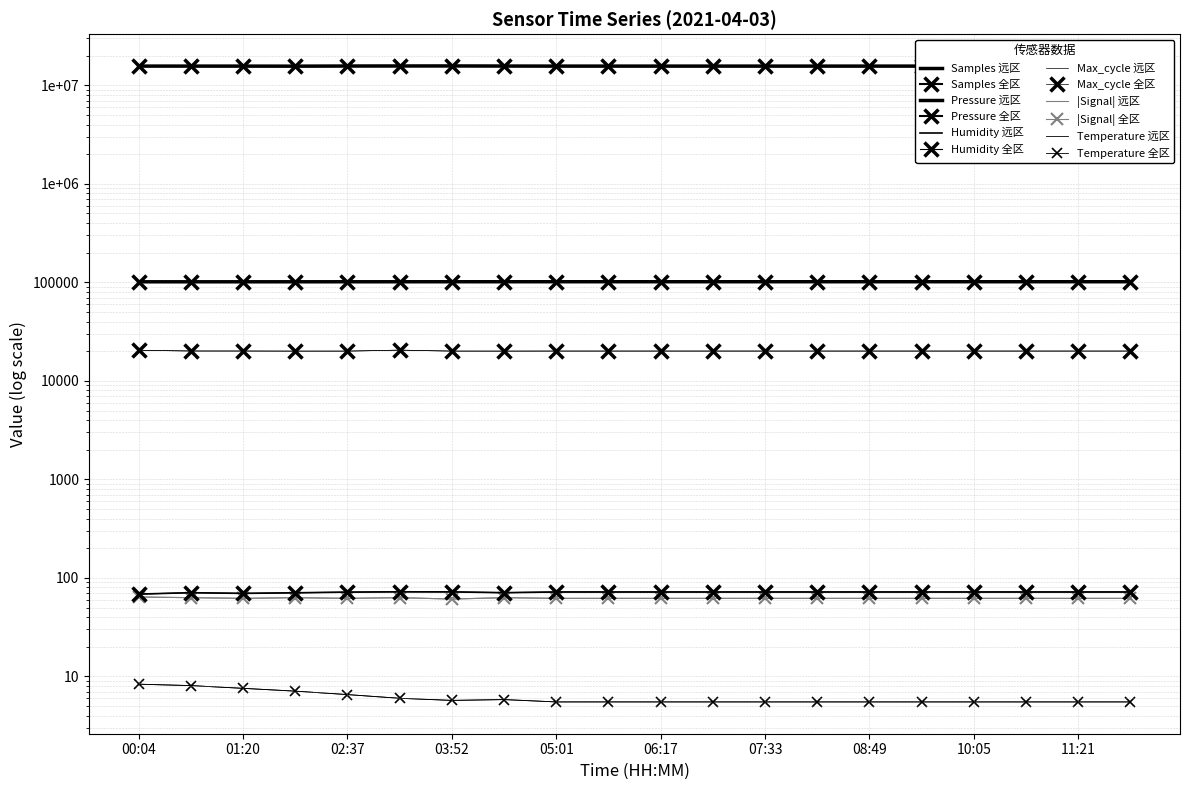

At which label is BME280_humidity closest to 70?

01:20